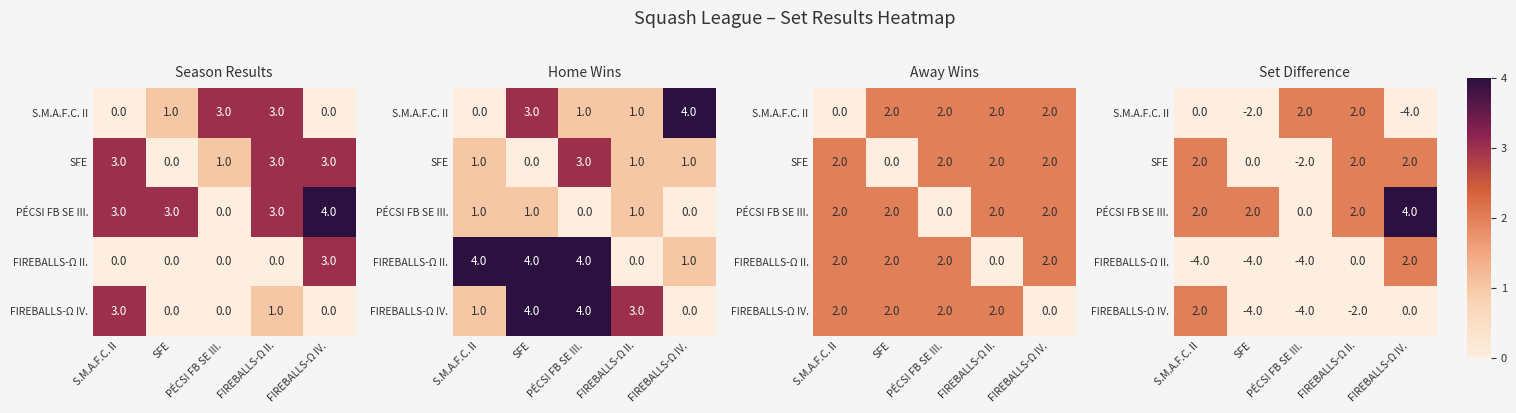

How many values in FIREBALLS-Ω IV. are above zero?

1